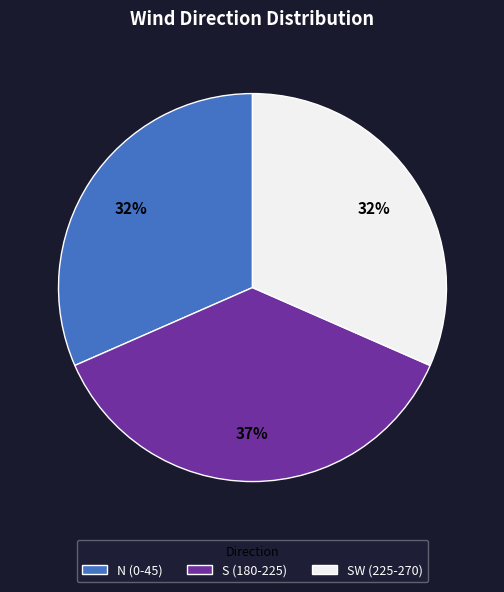

What is the largest slice in the pie chart?

S (180-225)